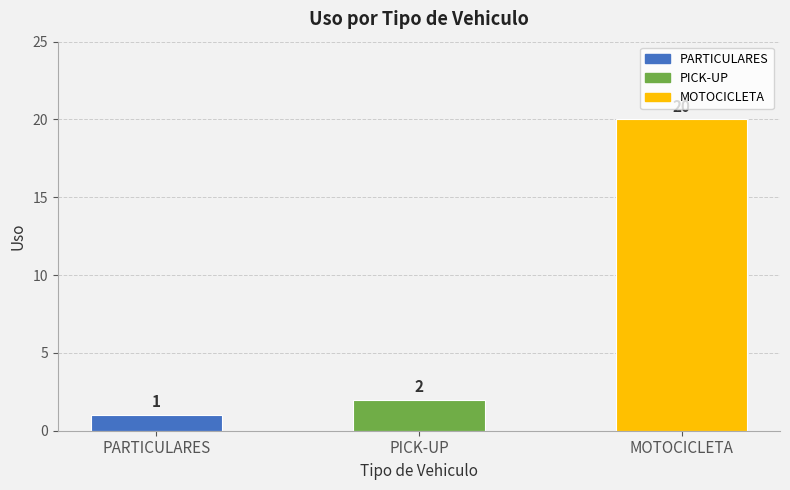

What is the difference between the second highest and minimum values?

1